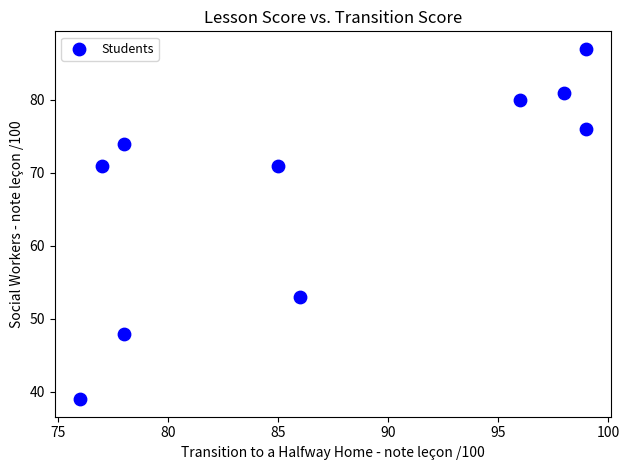

What is the range of Y values (max minus min)?

48